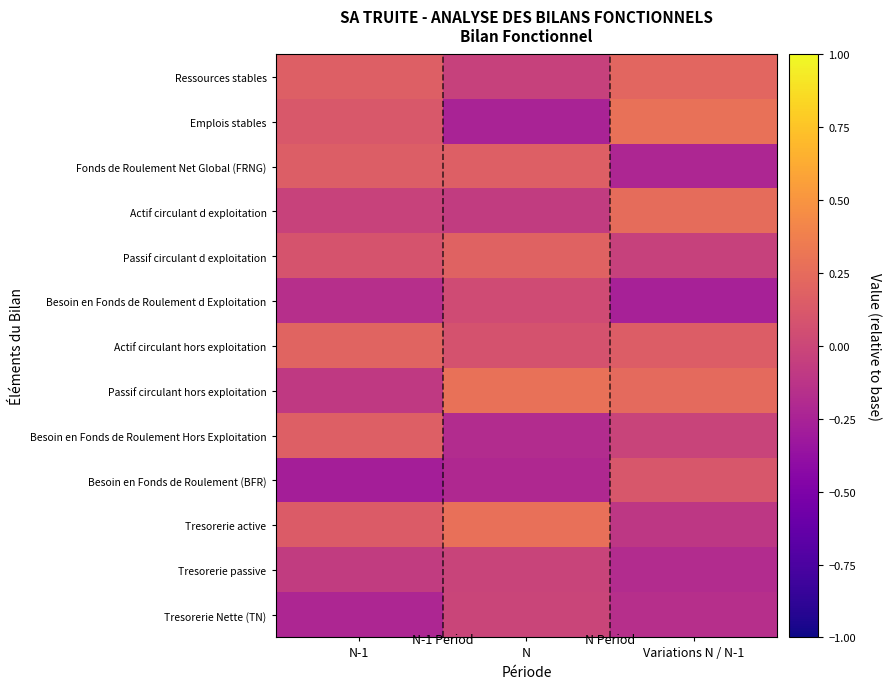

Which series has the widest spread of values?

Emplois stables